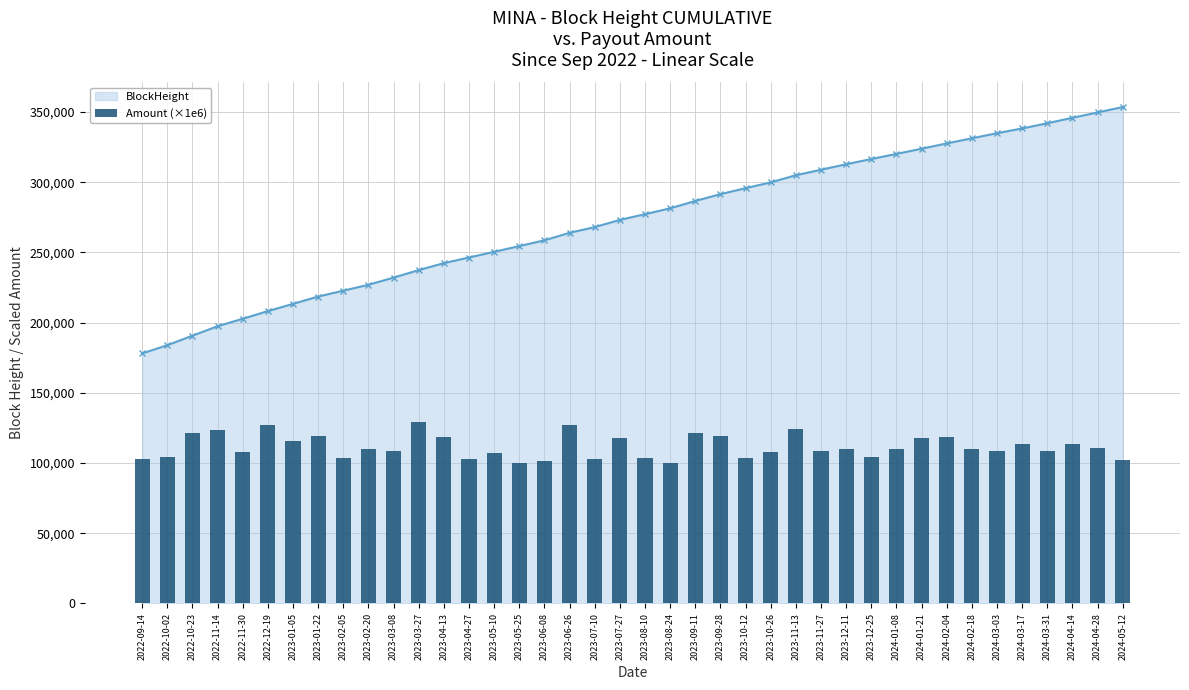

What is the value of the BlockHeight point at the 31st from the left?

320145